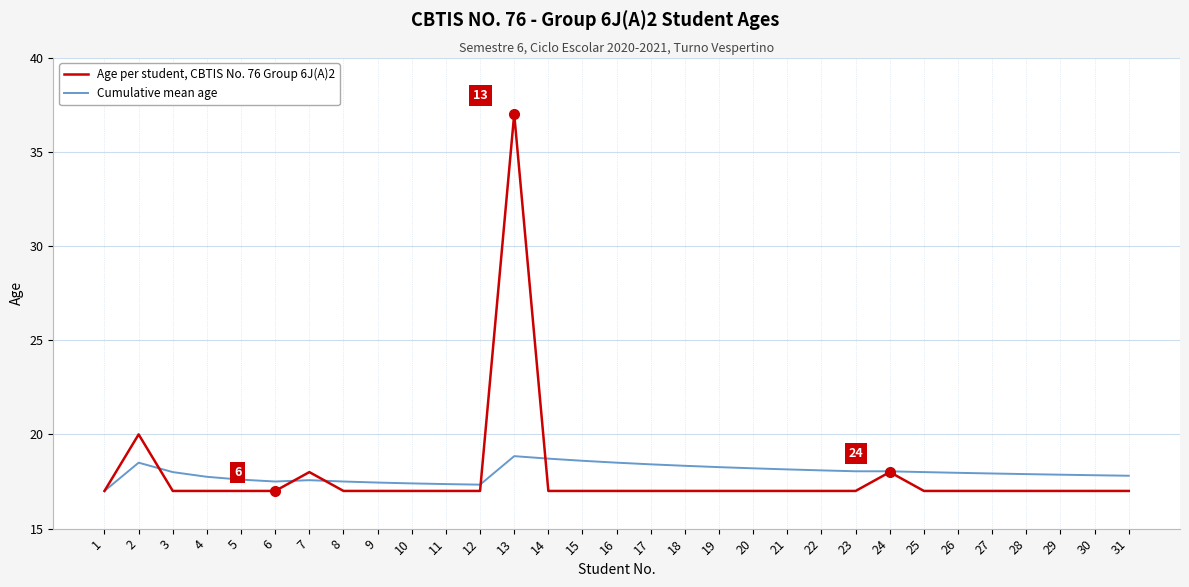

True or false: Cumulative mean age has a value of 17.8 at 31.

True